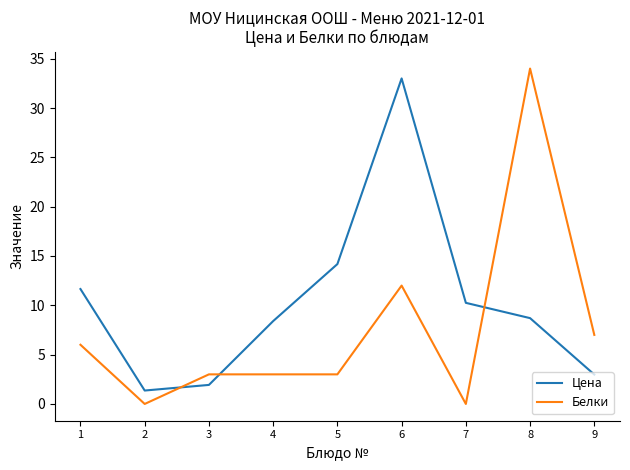

True or false: Белки has a value of 7.0 at 9.

True